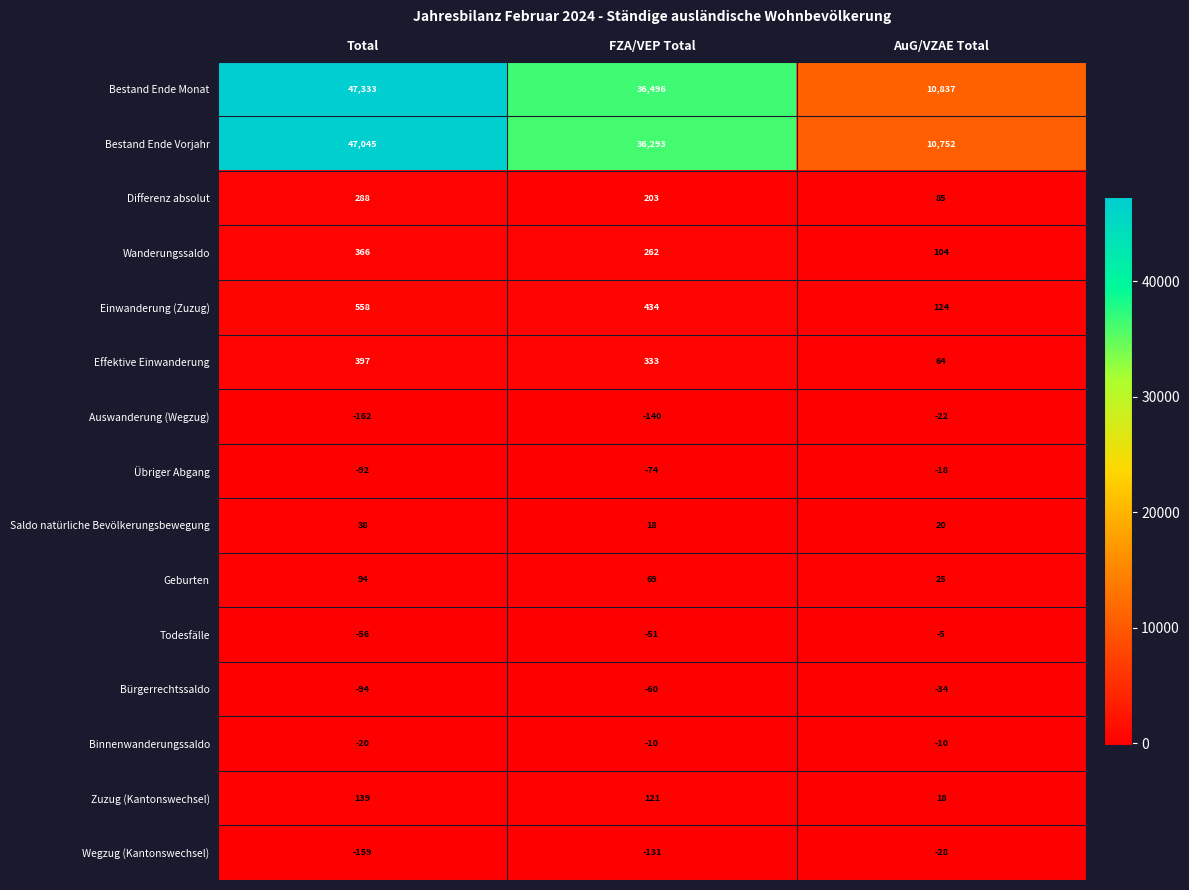

Where is Effektive Einwanderung nearest to the value 230?

FZA/VEP Total